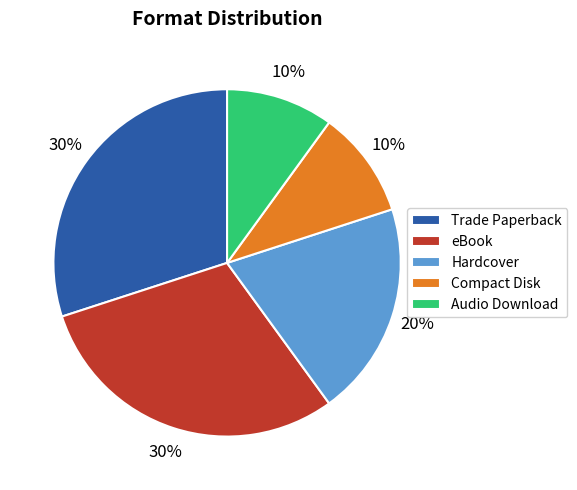

The Audio Download slice represents 10% of the pie. True or false?

True